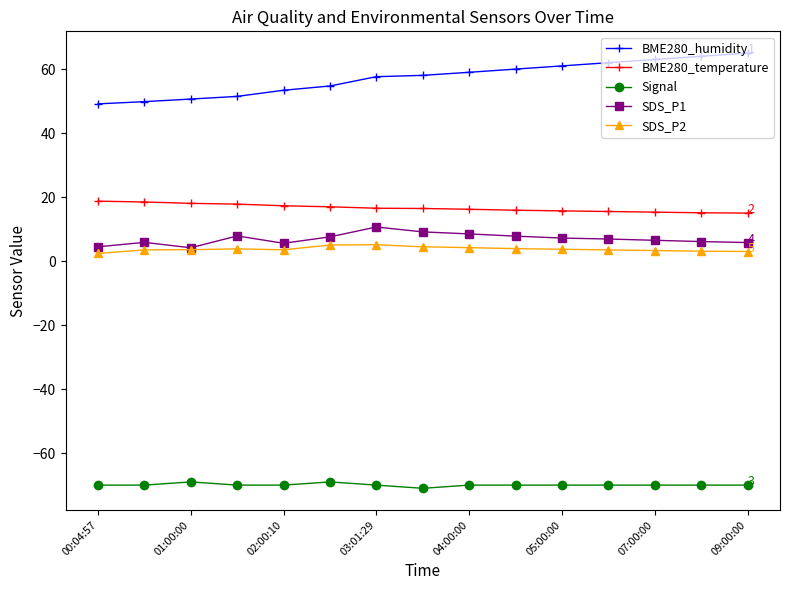

How many categories are shown in the chart?

15